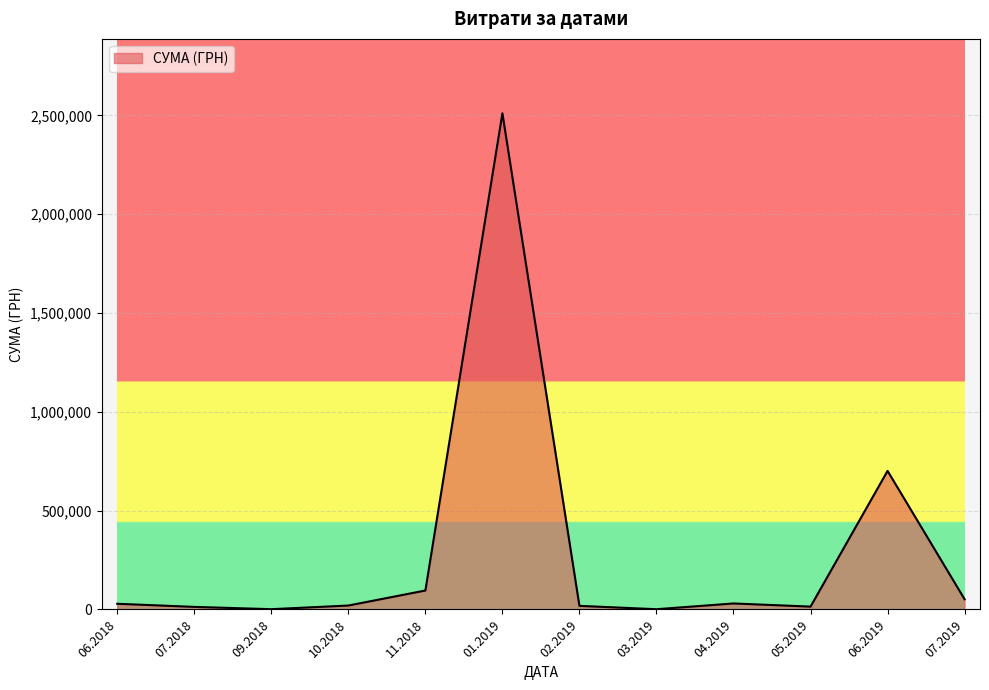

What is the maximum value shown in the chart?

2510363.7